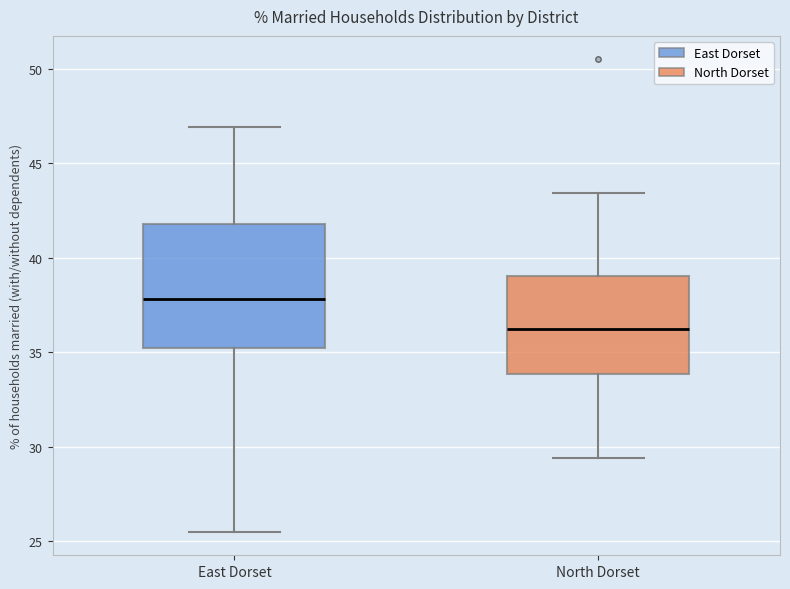

Where does the upper whisker of the box for East Dorset end on the y-axis? The values are not printed on the chart, so give them approximately, as read against the axis.

47.0